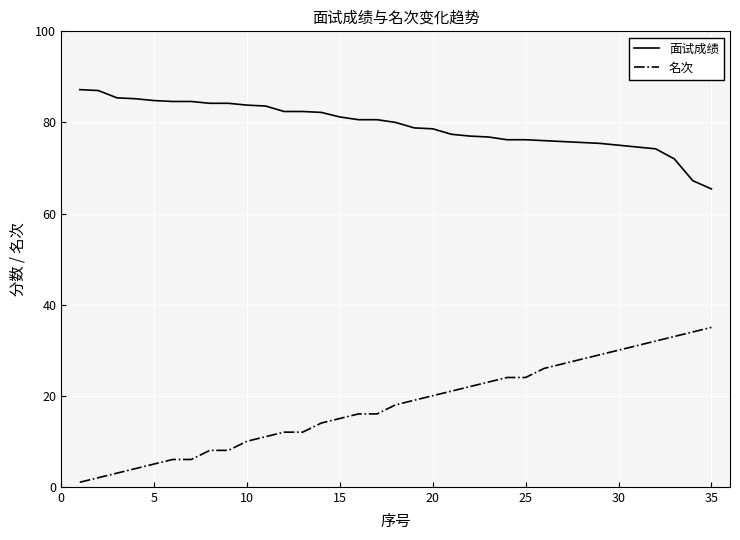

Rank the series by their average value, from highest to lowest.

面试成绩, 名次